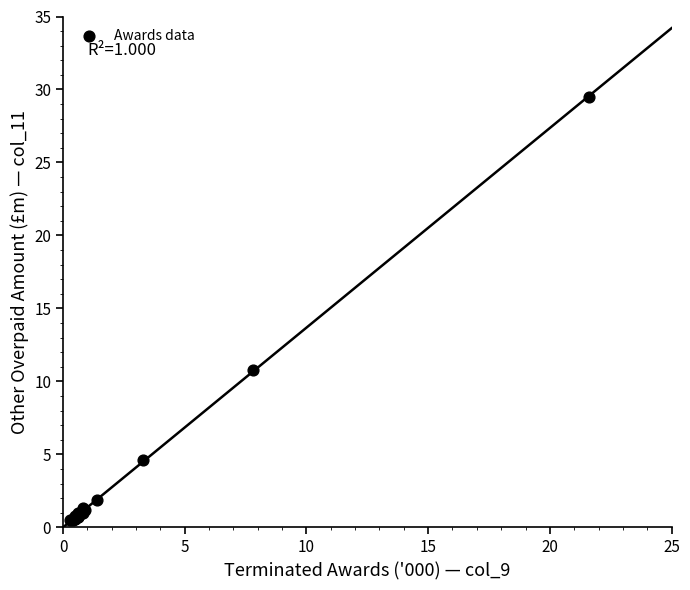

What Y value in the scatter plot is closest to 15?

10.8